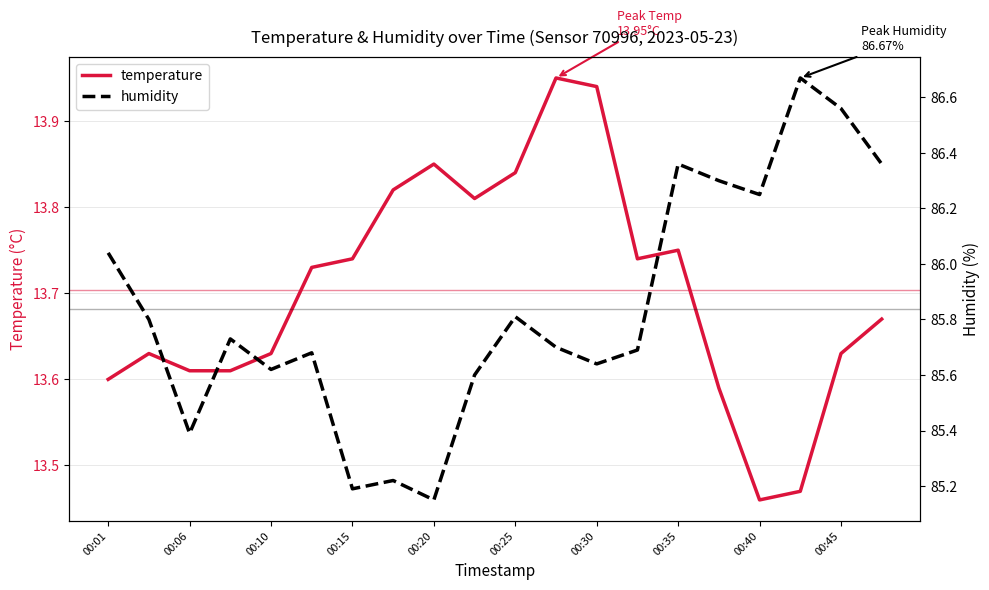

What is the spread (max minus min) of values at 13?

72.0